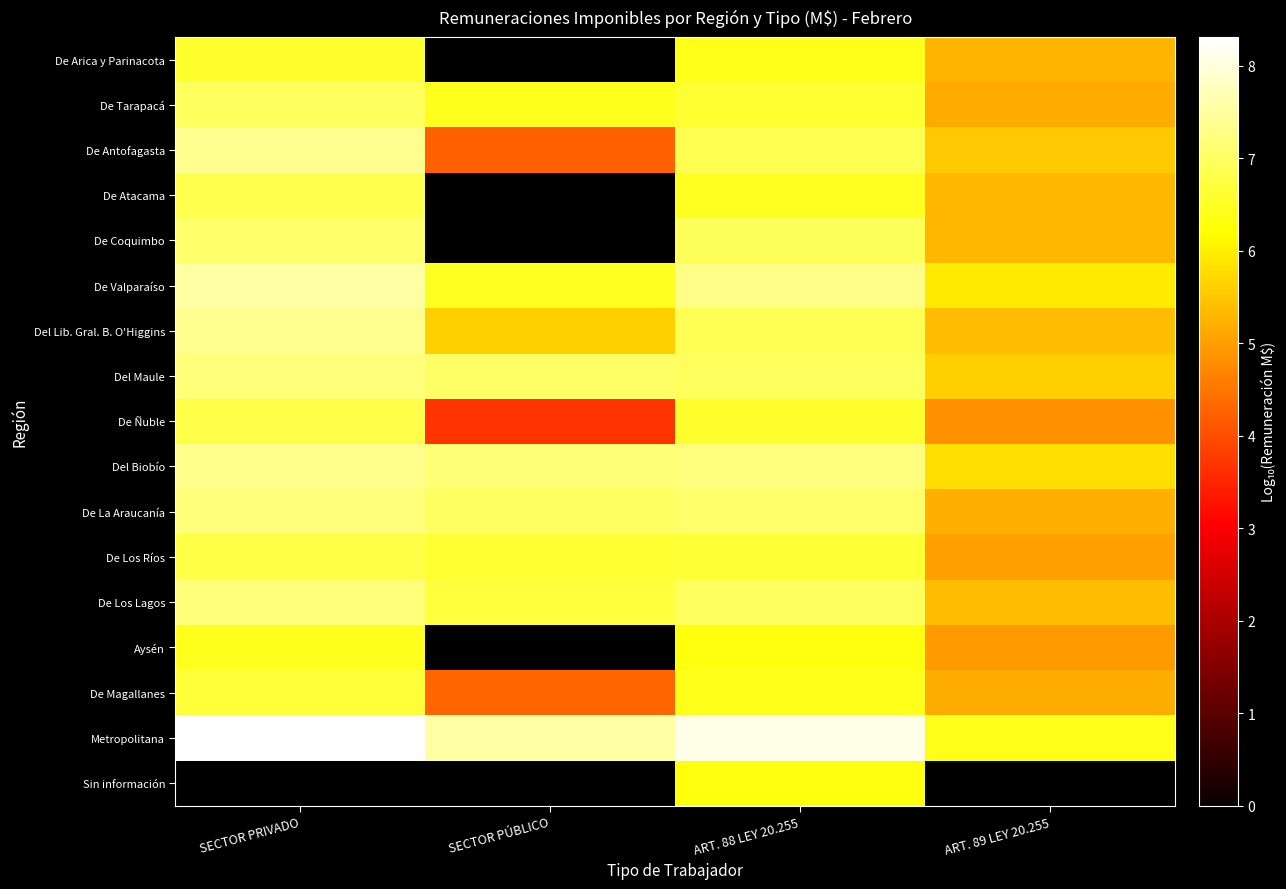

What is the sum of all De Ñuble values?

21.9